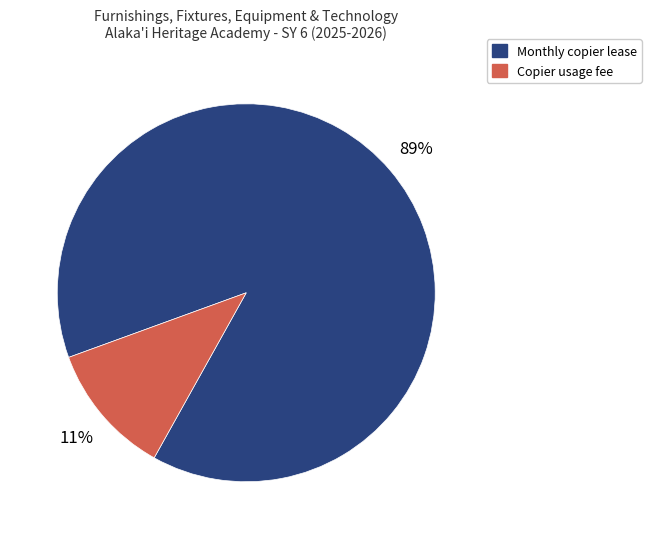

True or false: Monthly copier lease accounts for 89% of the total.

True